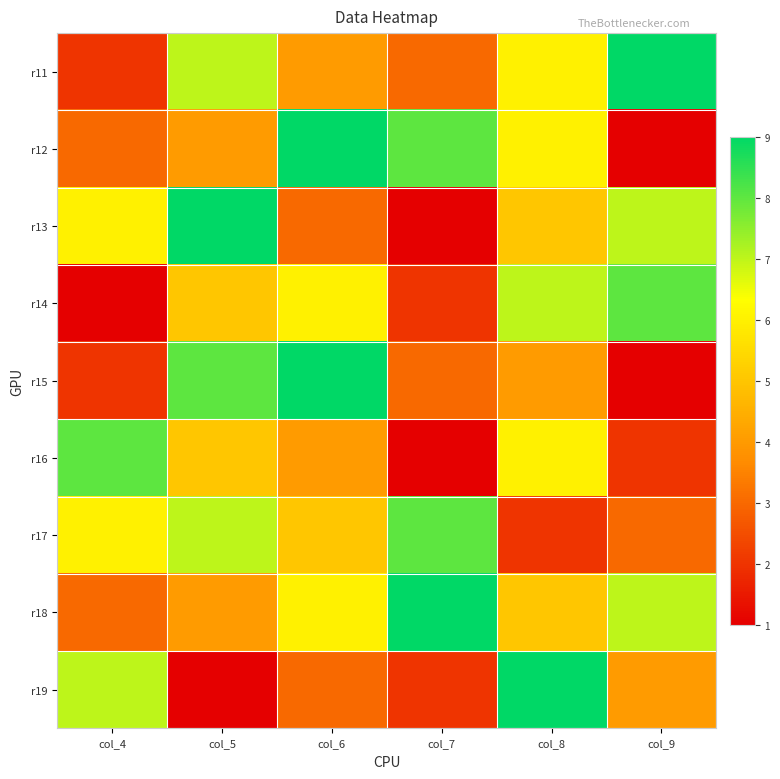

What is the difference between the highest and lowest values at col_4?

7